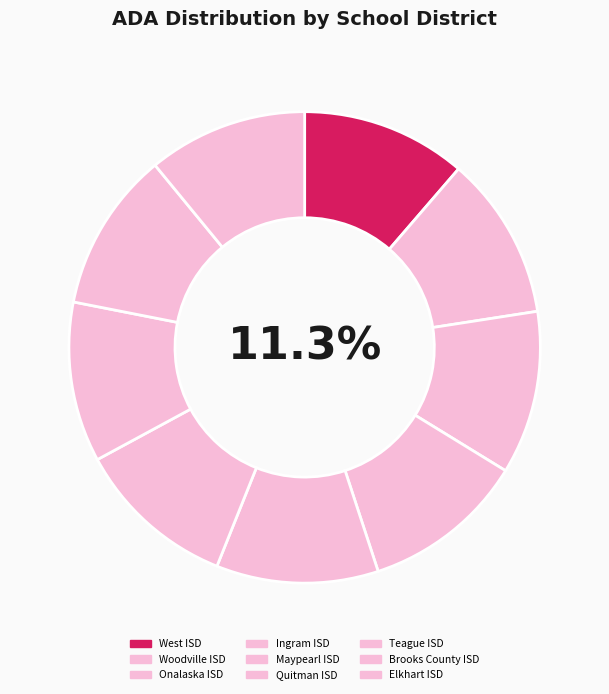

What percentage is NOT represented by West ISD?

88.7%